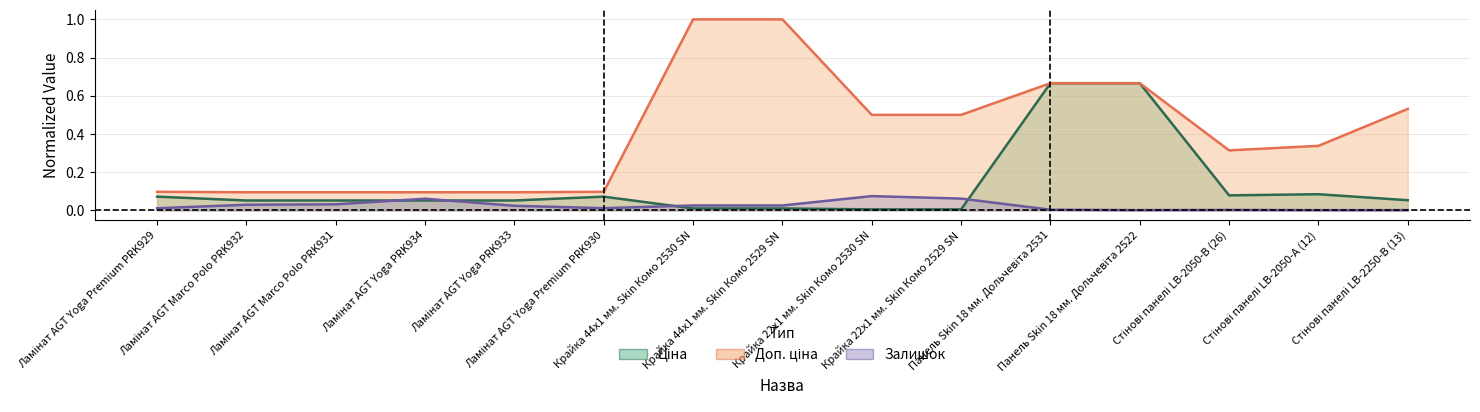

Where do Ціна and Залишок first cross each other?

Ламінат AGT Marco Polo PRK931 and Ламінат AGT Yoga PRK934